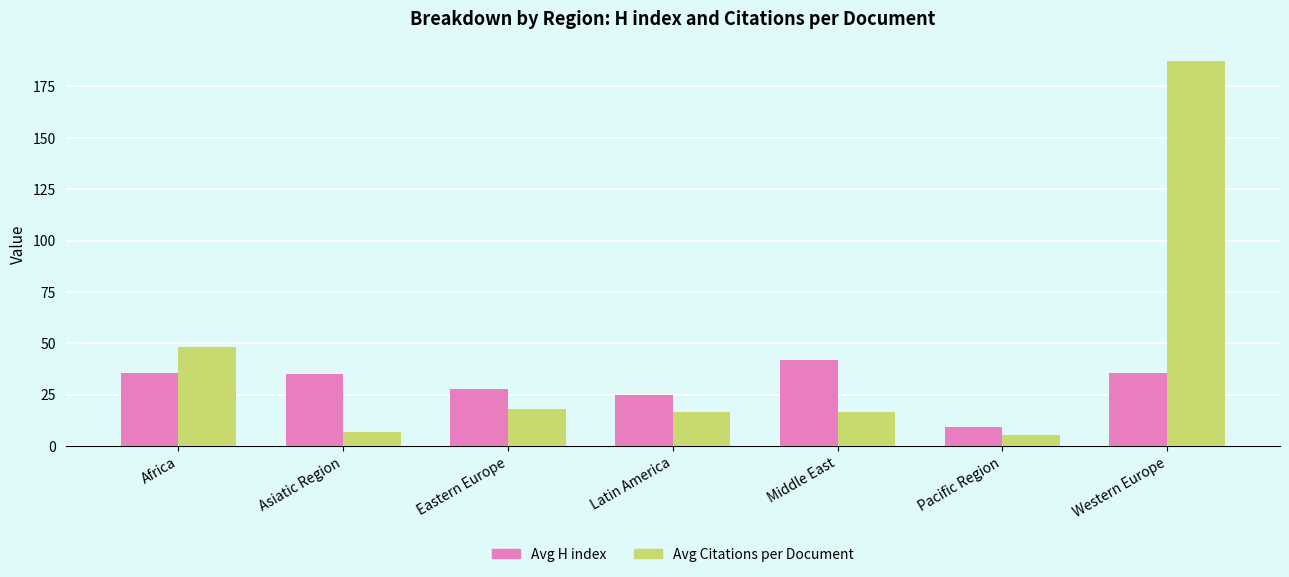

The value of Avg Citations per Document at Asiatic Region is 7.0. True or false?

True